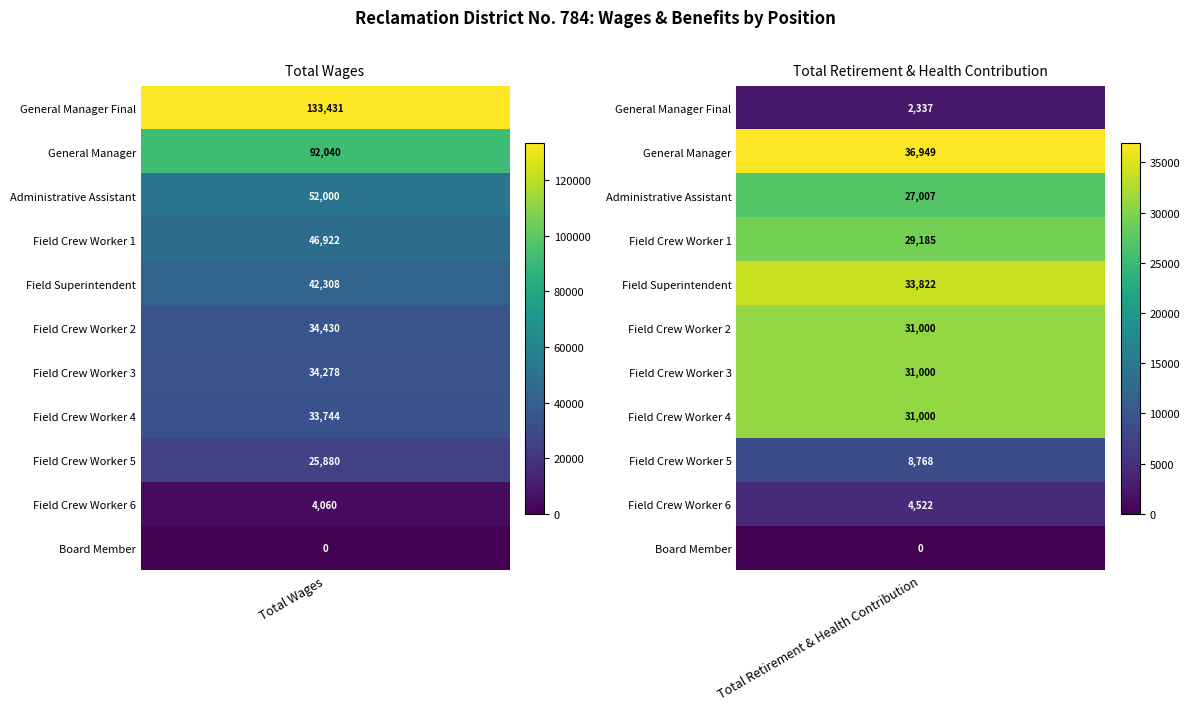

Is it true that Field Crew Worker 6 equals 2213 at 0?

False